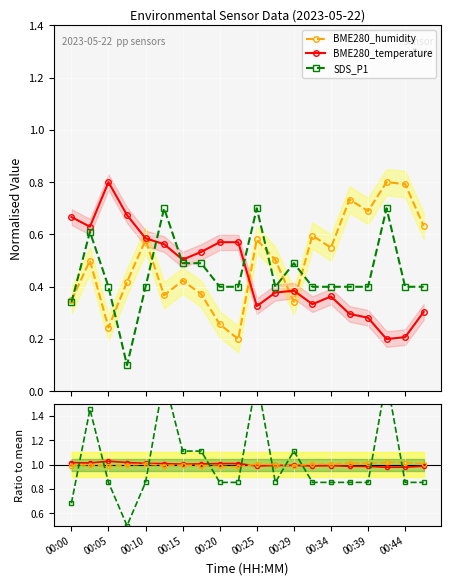

What is the label of the 14th point from the left?

13